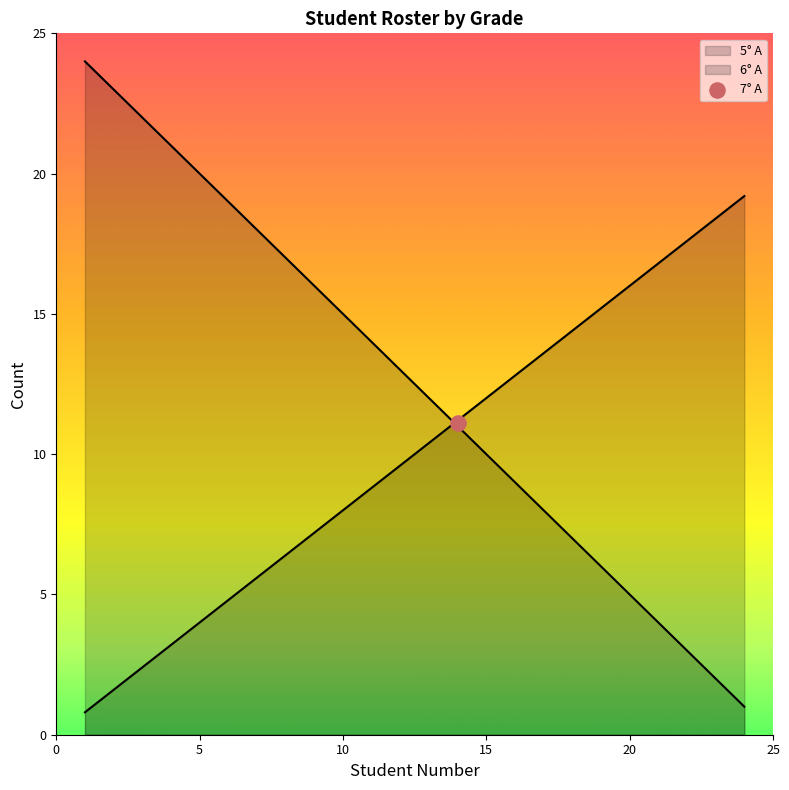

At which category is the sum across all series the highest?

1